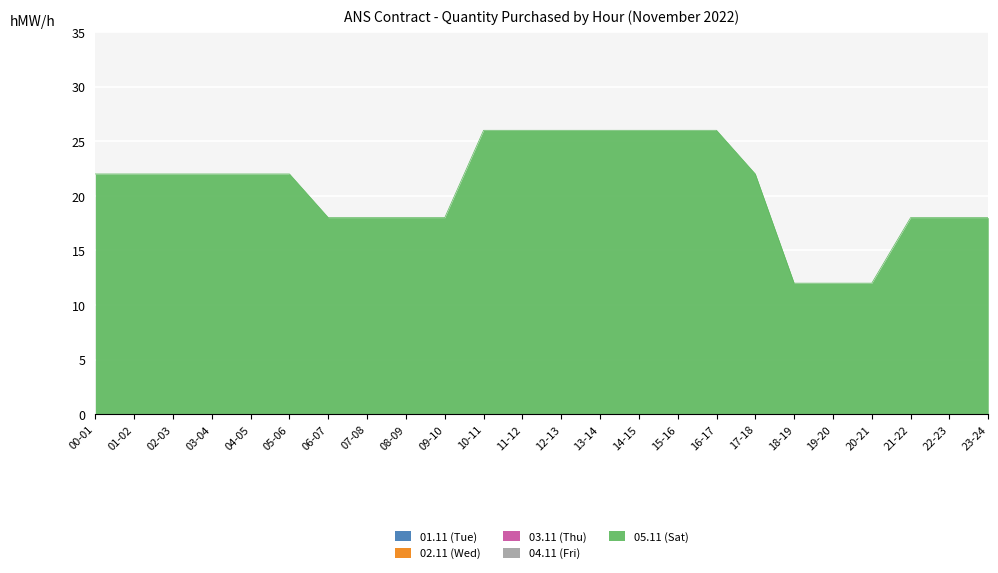

True or false: 01.11 (Tue) and 03.11 (Thu) intersect in this chart.

False